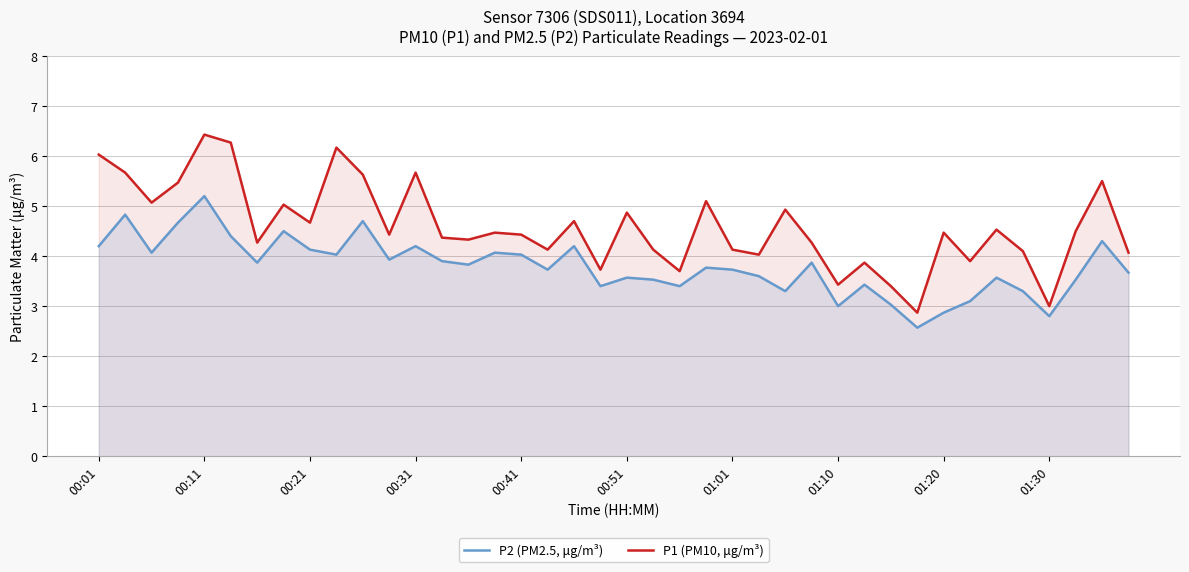

How many lines are shown in the chart?

2